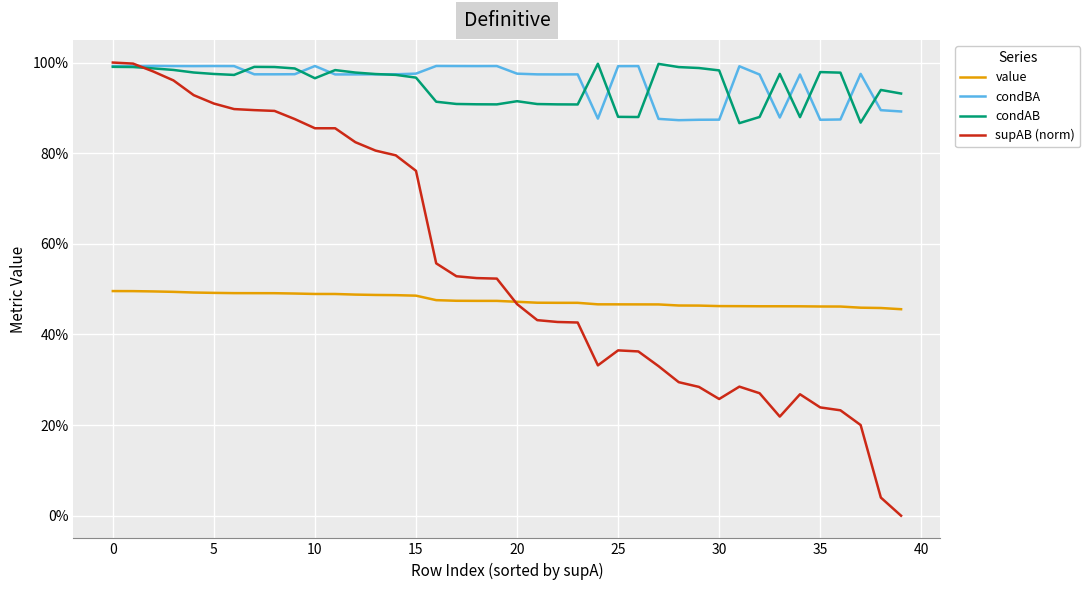

What is the average value of the condBA series?

1.0